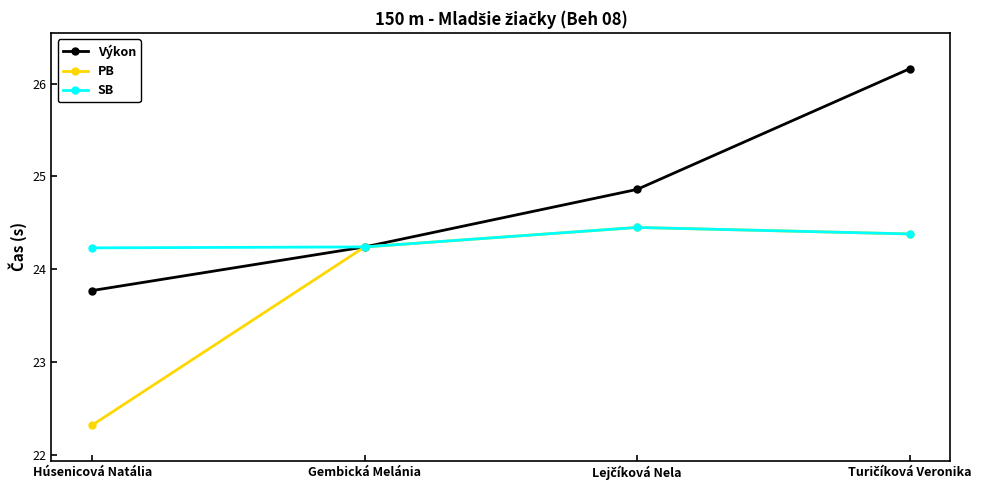

Which series has the largest total across all categories?

Výkon